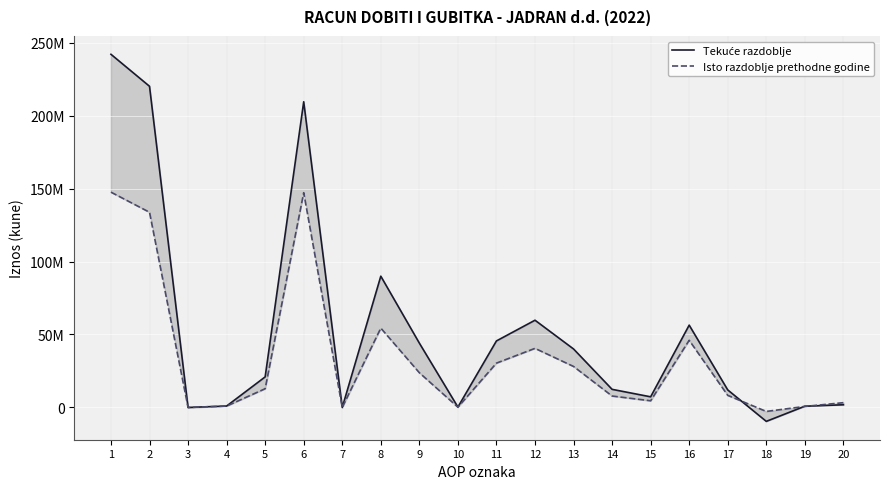

What is the maximum value shown in the chart?

241976826